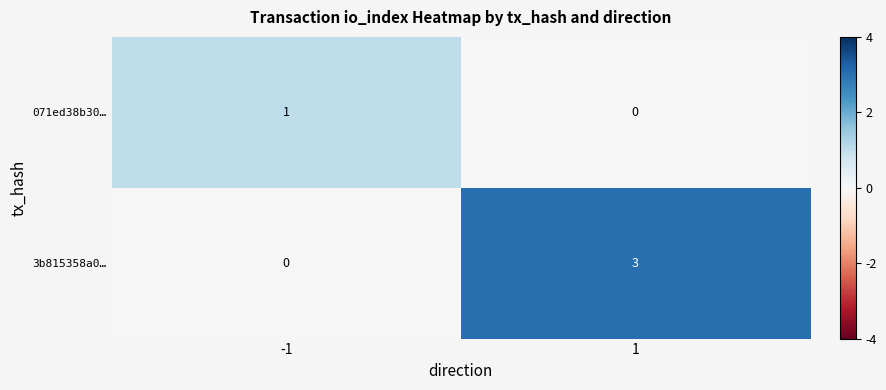

What is the difference between the maximum and minimum values in the 3b815358a0… series?

3